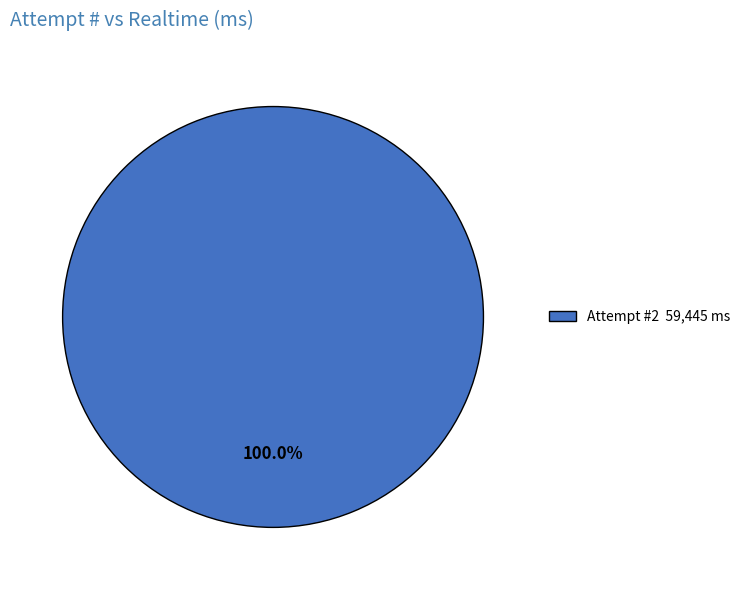

What is the majority slice?

Attempt #2 59,445 ms